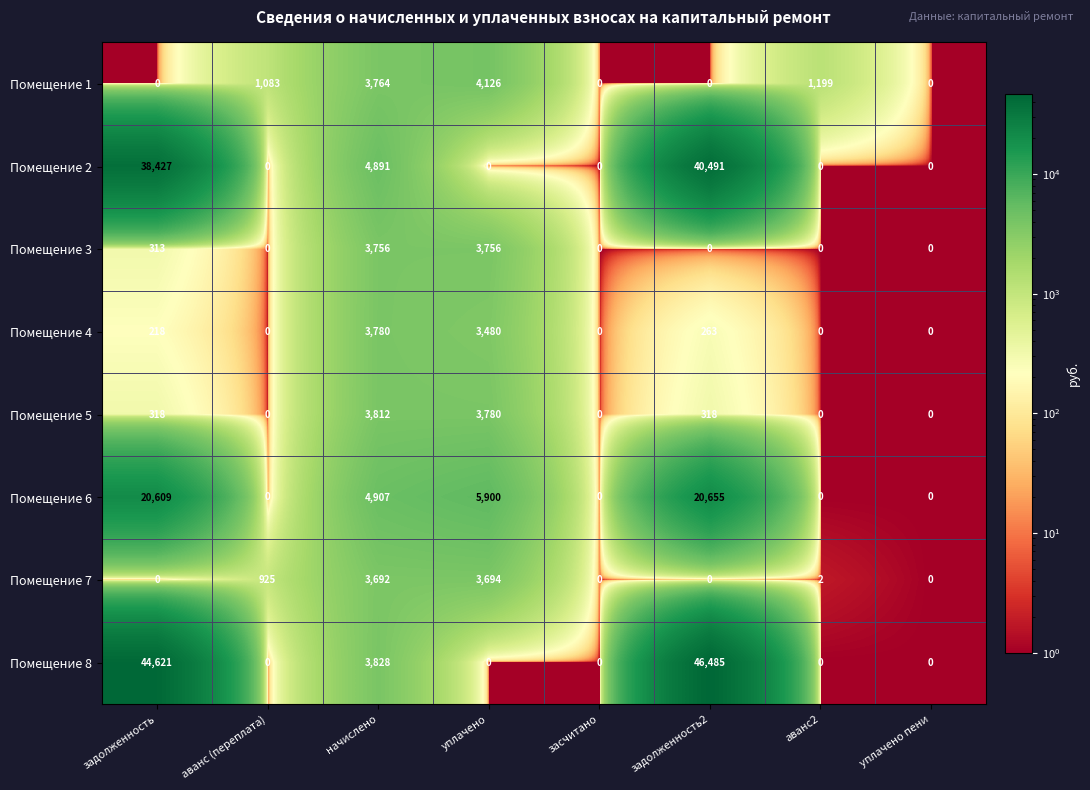

Count the number of data series in this chart.

8